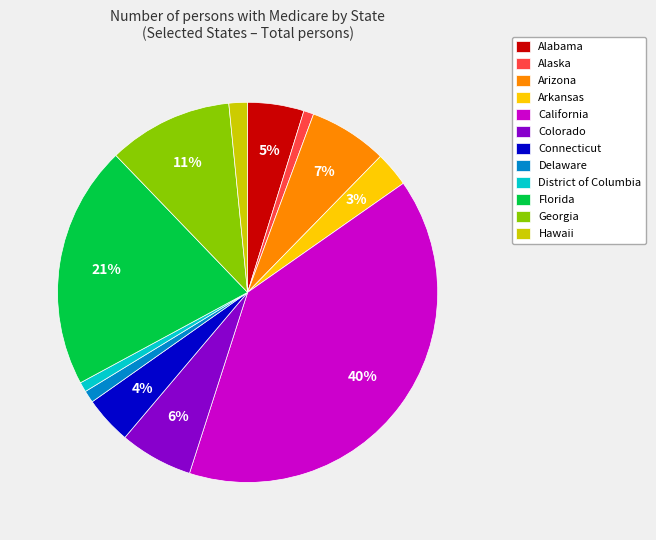

Is the sum of Florida and California greater than half?

Yes